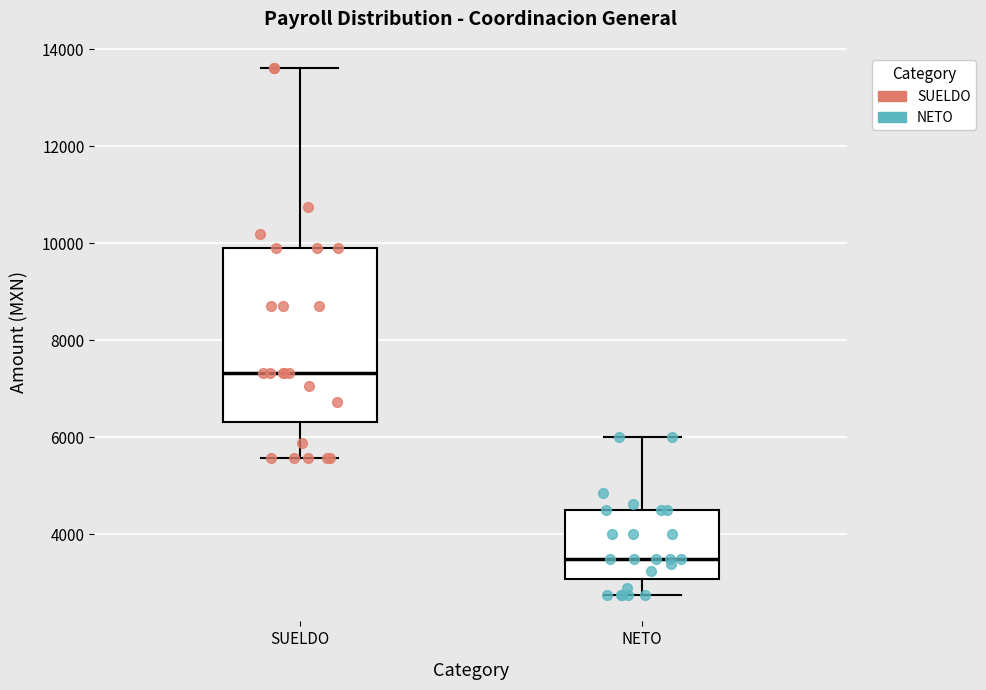

Which box is the tallest, from its lower edge to its upper edge?

SUELDO